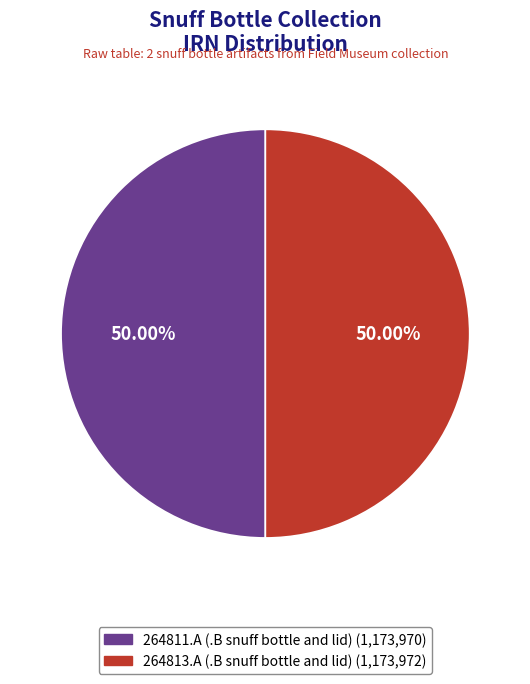

Is it true that 264811.A is 44% of the pie?

False